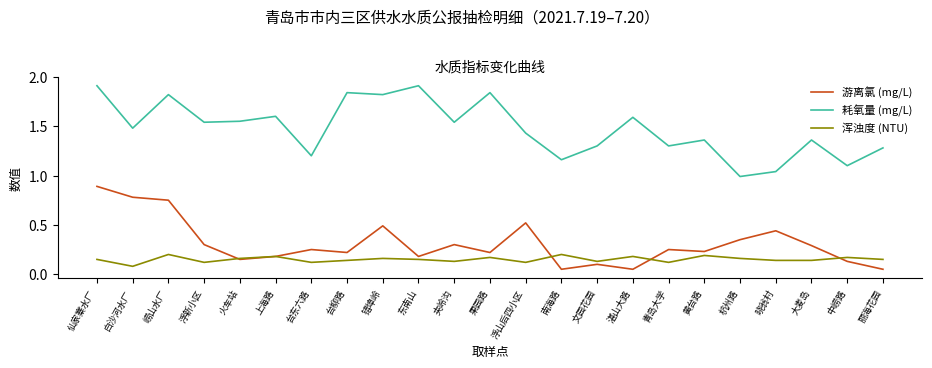

At which label does 游离氯 (mg/L) reach its peak?

仙家寨水厂